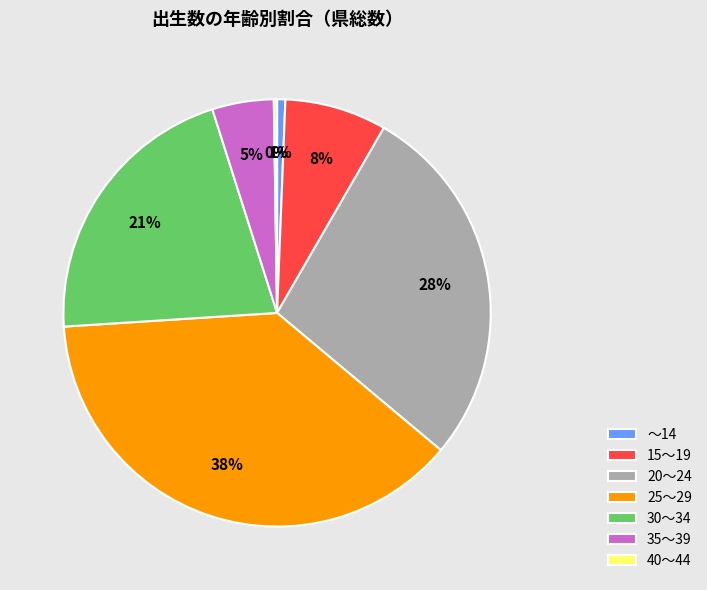

What is the largest slice in the pie chart?

25～29